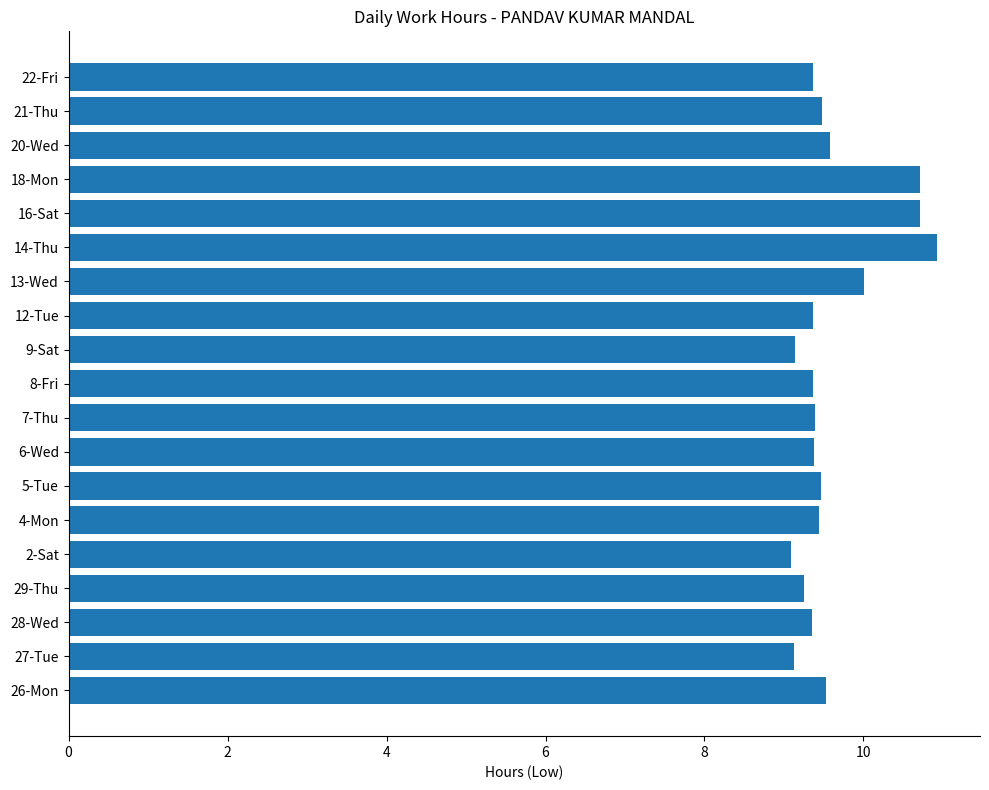

What is the approximate value at 20-Wed?

9.6